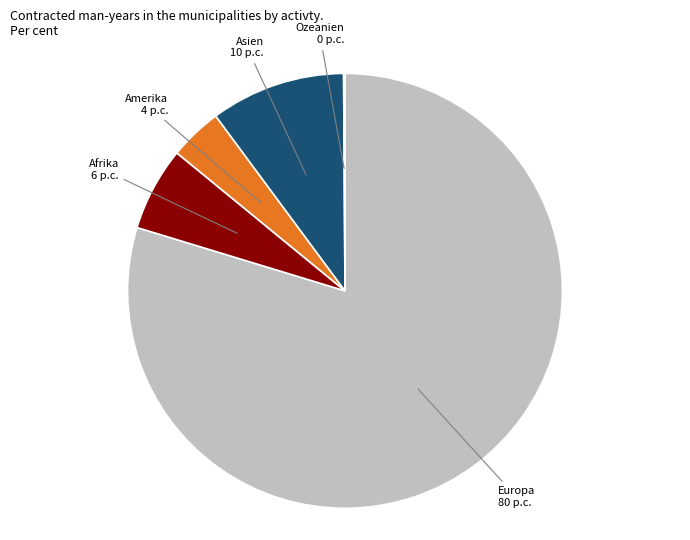

Does any single category account for the majority?

Yes